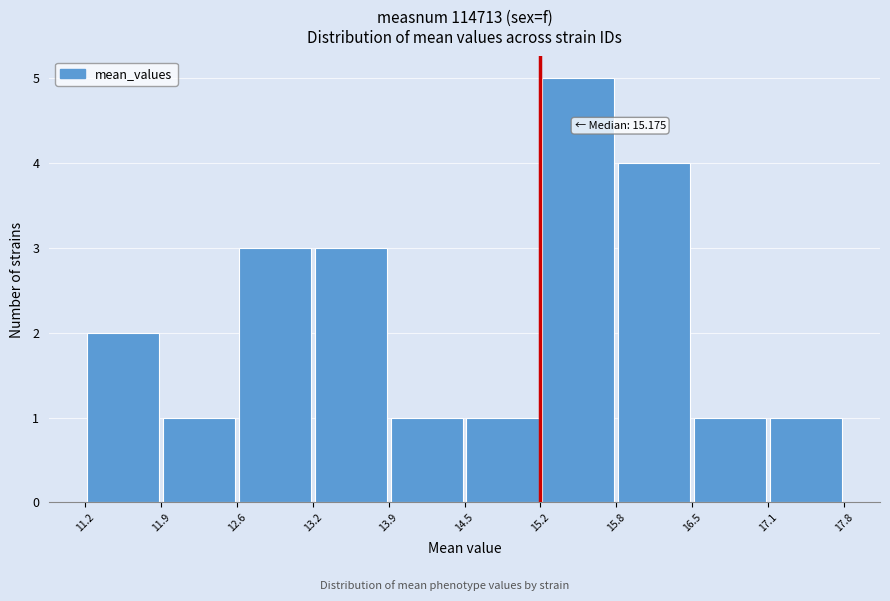

Which range on the x-axis has the tallest bar?

15.2 to 15.8